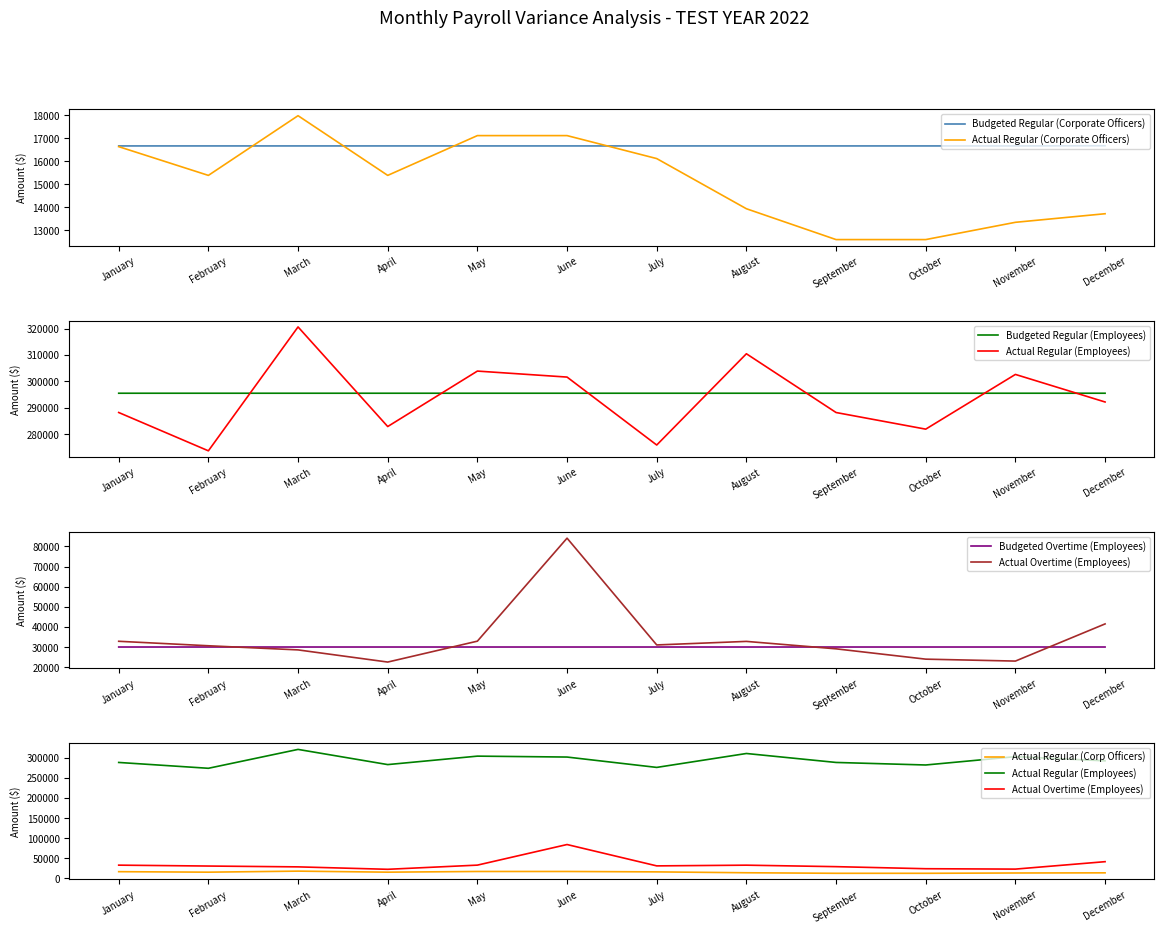

Reading right to left, extract all data points from this chart.

Budgeted Regular (Corporate Officers): December=16674	November=16666	October=16666	September=16666	August=16666	July=16666	June=16666	May=16666	April=16666	March=16666	February=16666	January=16666
Actual Regular (Corporate Officers): December=13718	November=13345	October=12594	September=12594	August=13935	July=16116	June=17115	May=17115	April=15385	March=17981	February=15385	January=16635
Budgeted Regular (Employees): December=295481	November=295479	October=295479	September=295479	August=295479	July=295479	June=295479	May=295479	April=295479	March=295479	February=295479	January=295479
Actual Regular (Employees): December=292161	November=302607	October=281868	September=288172	August=310439	July=275852	June=301603	May=303873	April=282858	March=320609	February=273655	January=288178
Budgeted Overtime (Employees): December=30009	November=30006	October=30006	September=30006	August=30006	July=30006	June=30006	May=30006	April=30006	March=30006	February=30006	January=30006
Actual Overtime (Employees): December=41488	November=23013	October=23971	September=29103	August=32795	July=31036	June=84110	May=32914	April=22527	March=28571	February=30629	January=32852